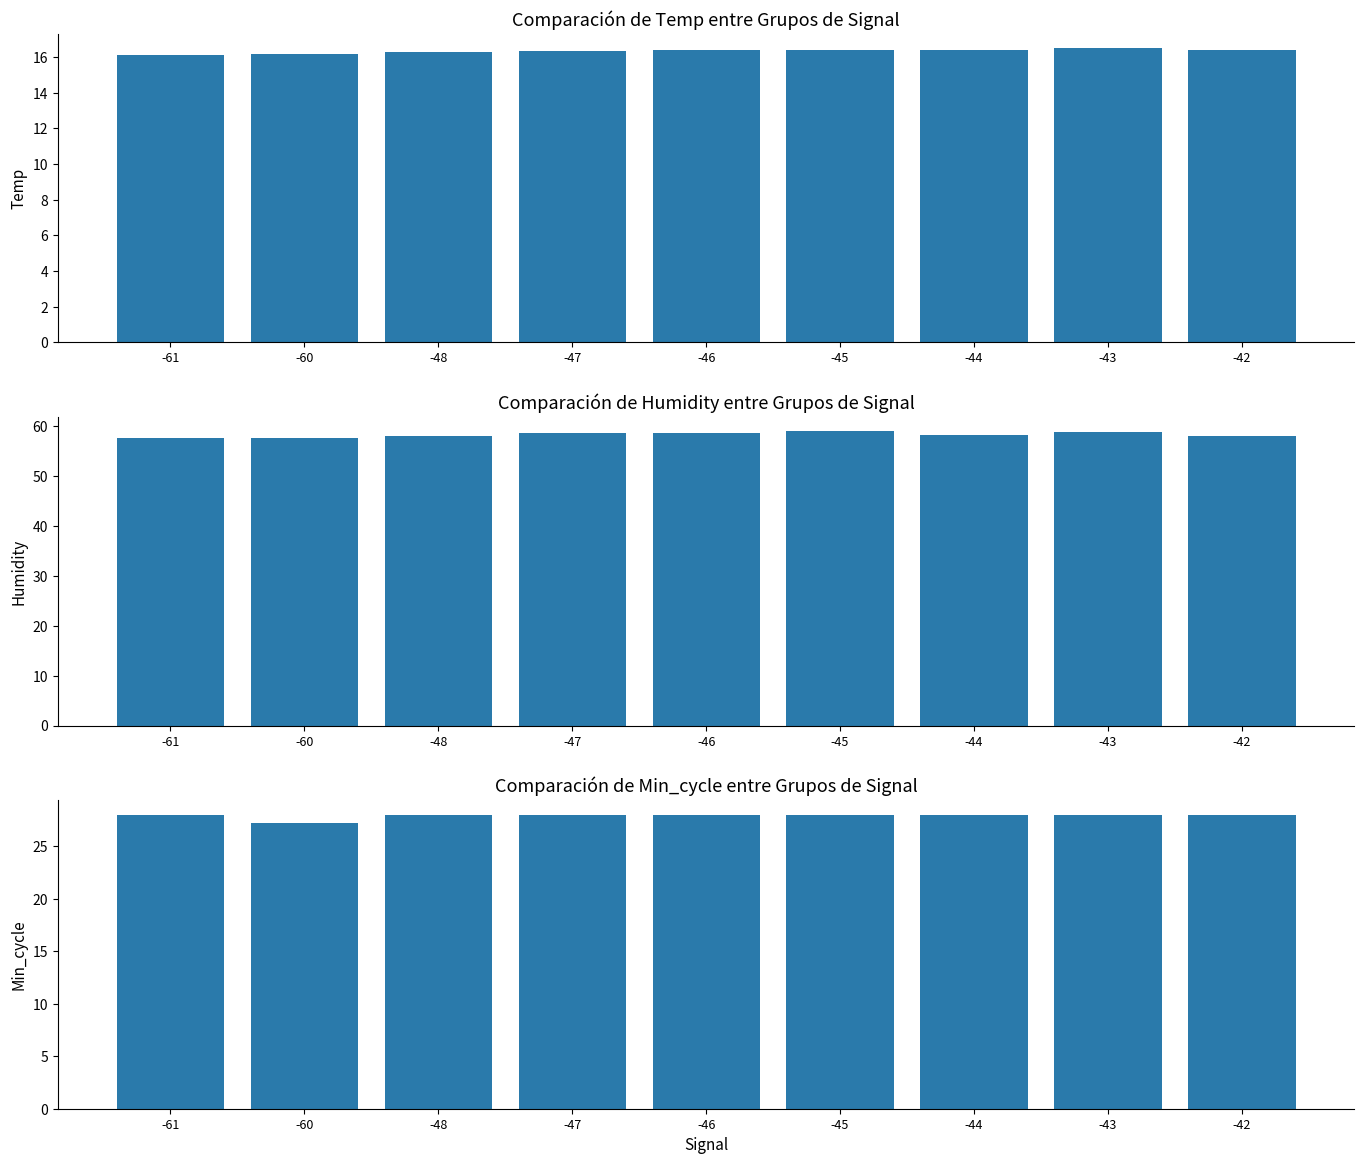

At which category does the chart reach its minimum across all series?

-61